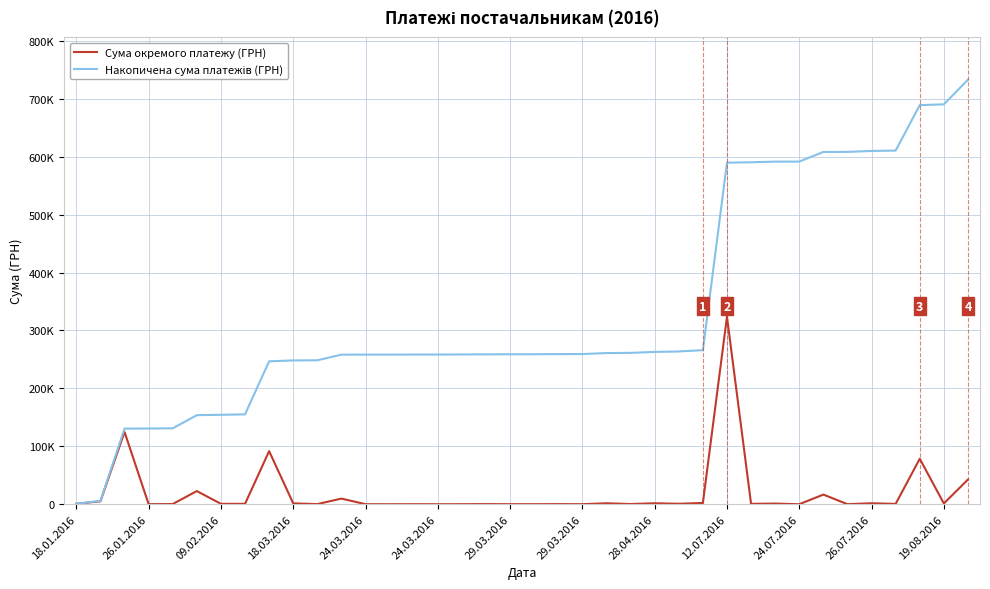

What is the difference between the maximum and minimum values in the Сума окремого платежу (ГРН) series?

323712.0